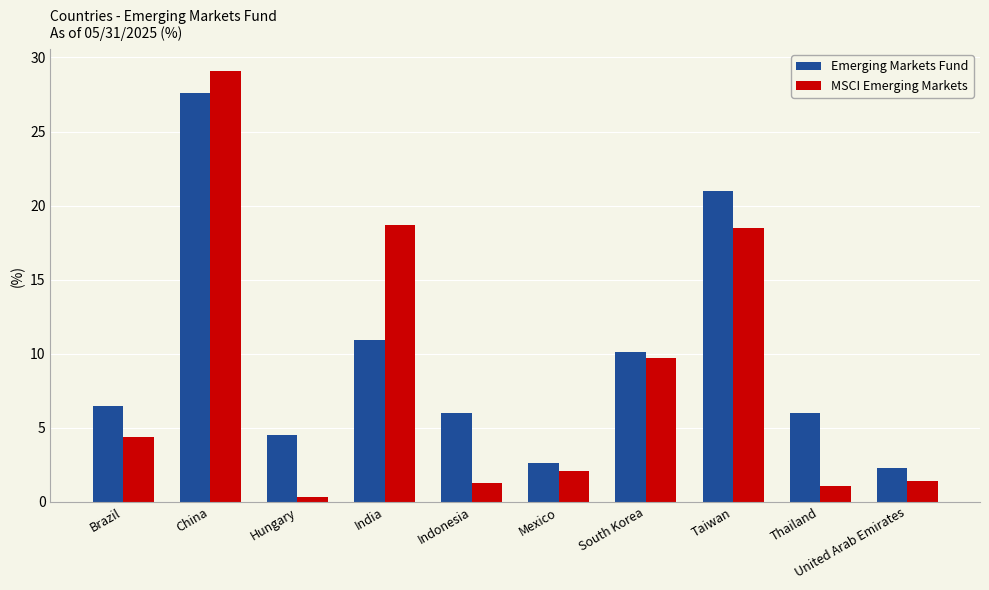

Rank the series at Brazil from highest to lowest value.

Emerging Markets Fund, MSCI Emerging Markets